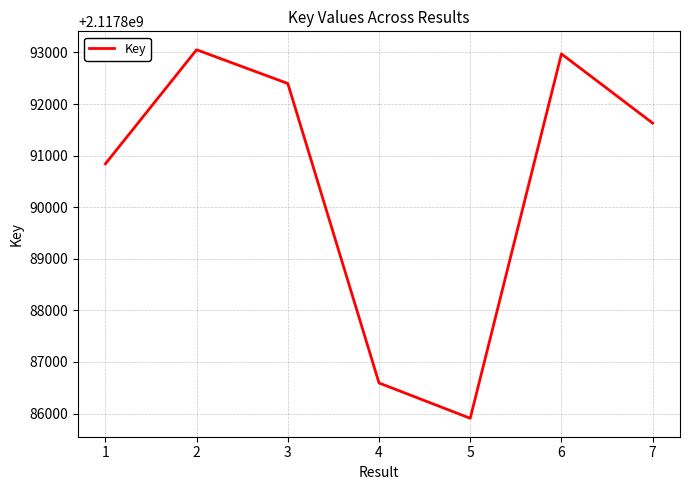

At which category does the data reach its first local valley?

5